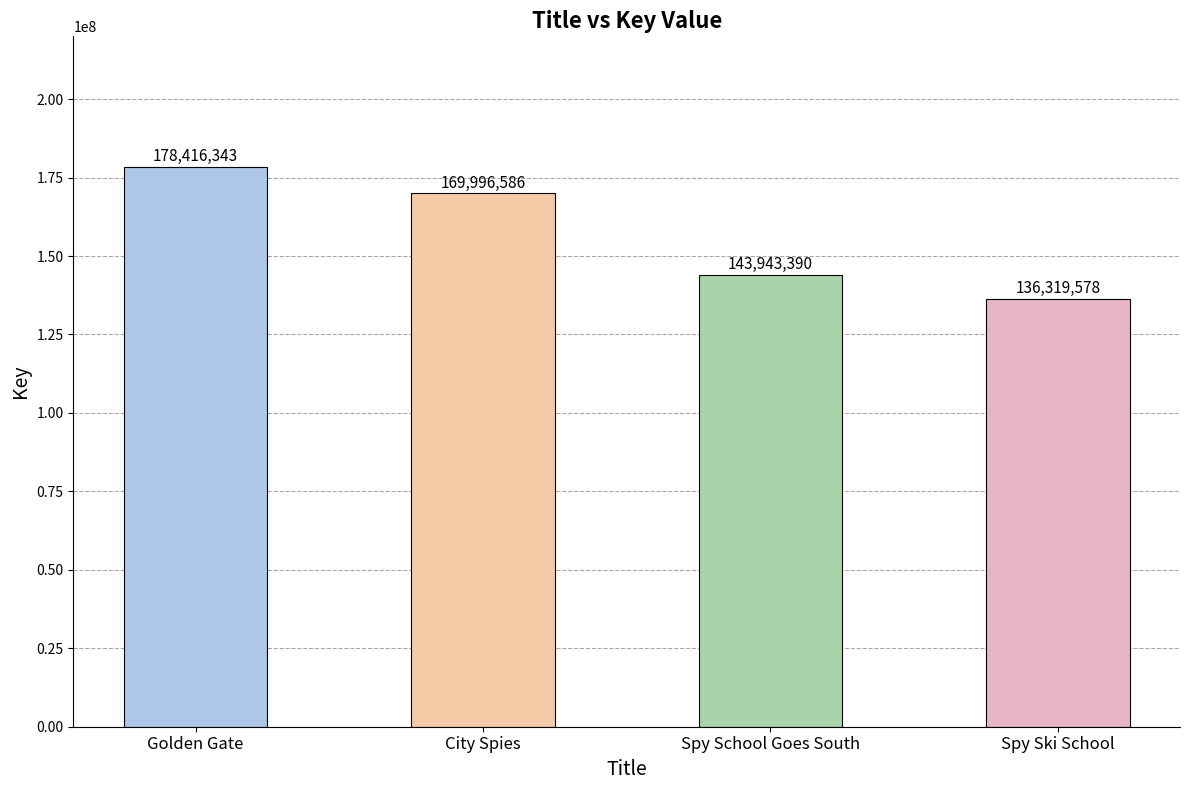

List the labels in order of value, largest first.

Golden Gate, City Spies, Spy School Goes South, Spy Ski School